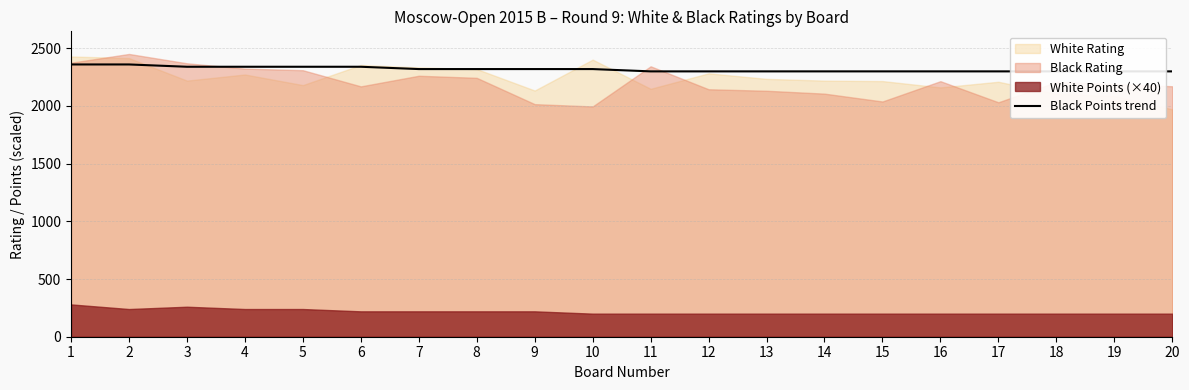

At which label is the value closest to 2330?

3